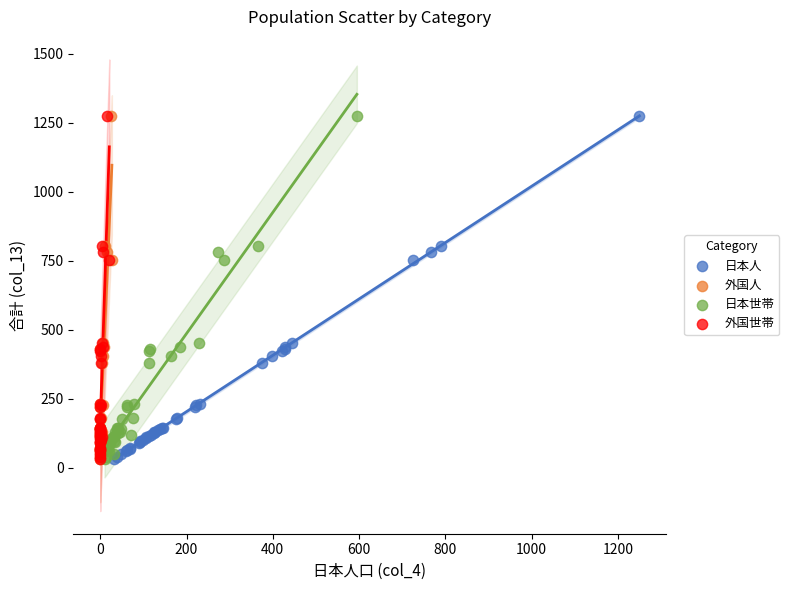

What are all the series names shown in the legend?

日本人, 外国人, 日本世帯, 外国世帯